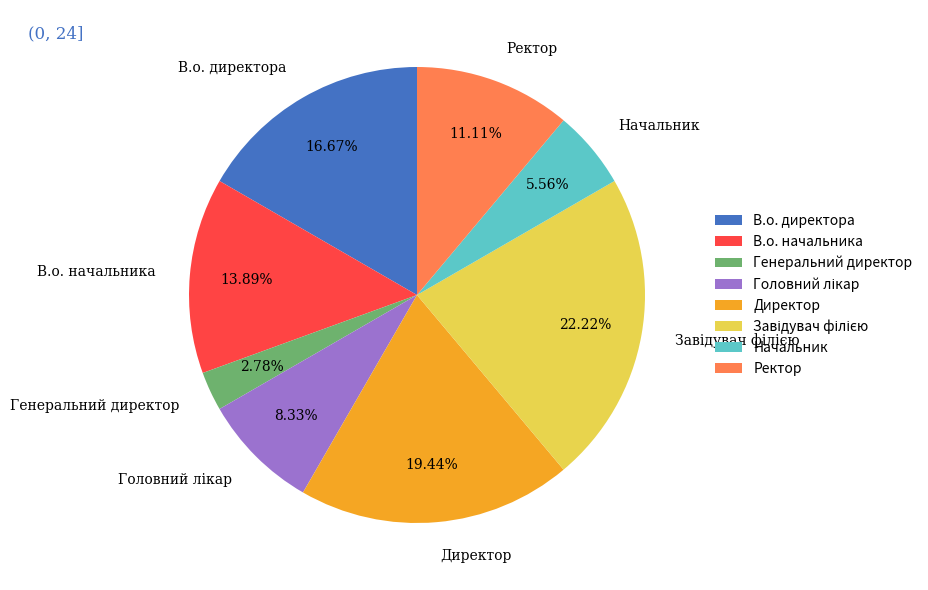

To the nearest percent, what percentage of the pie is В.о. начальника?

14%